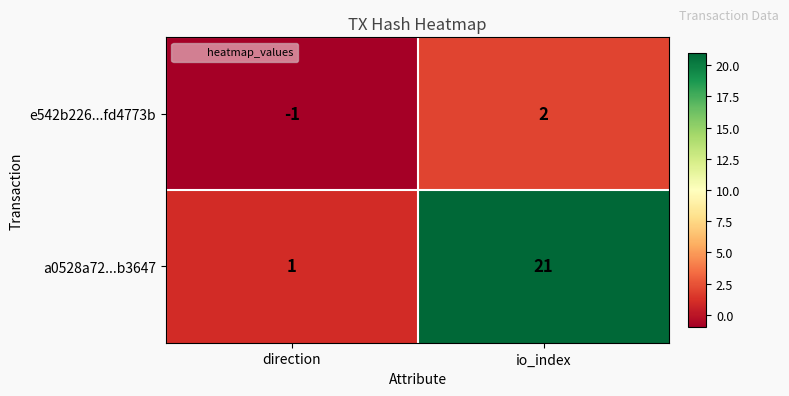

What is the smallest value displayed?

-1